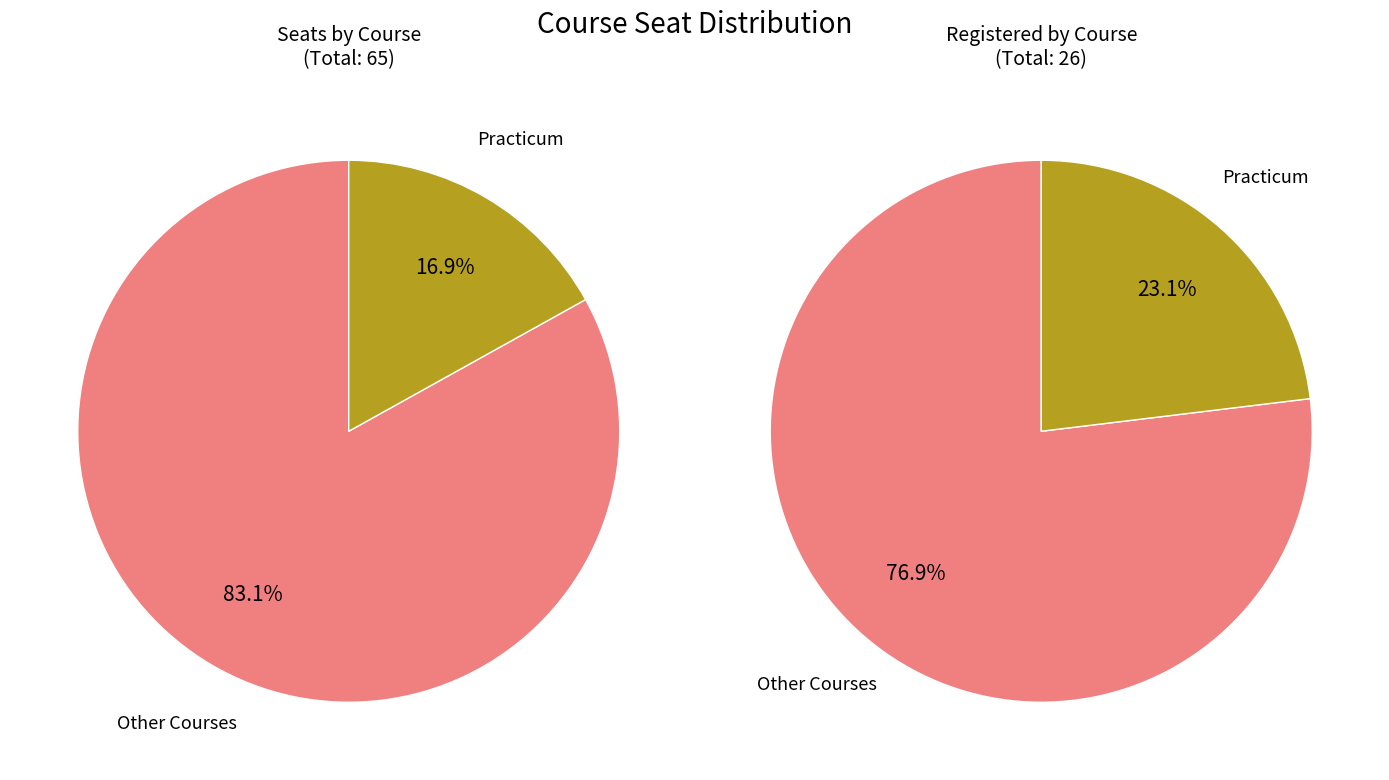

Which series has the largest range (max minus min)?

seats